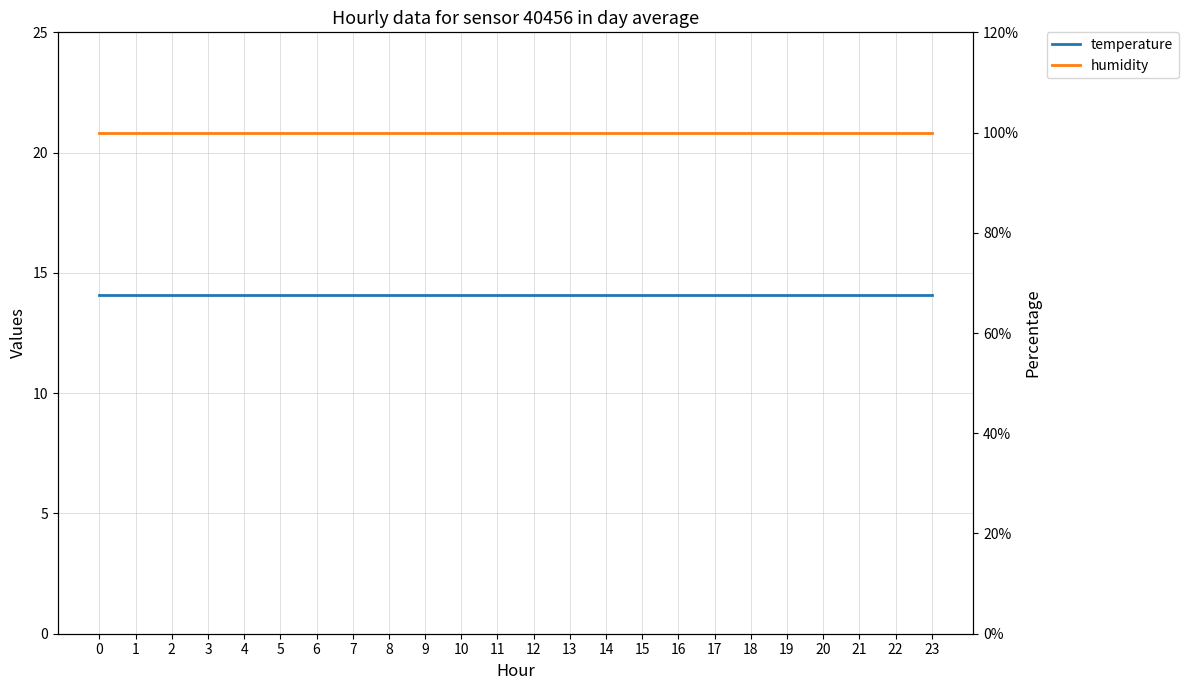

True or false: humidity and temperature cross at least once.

False